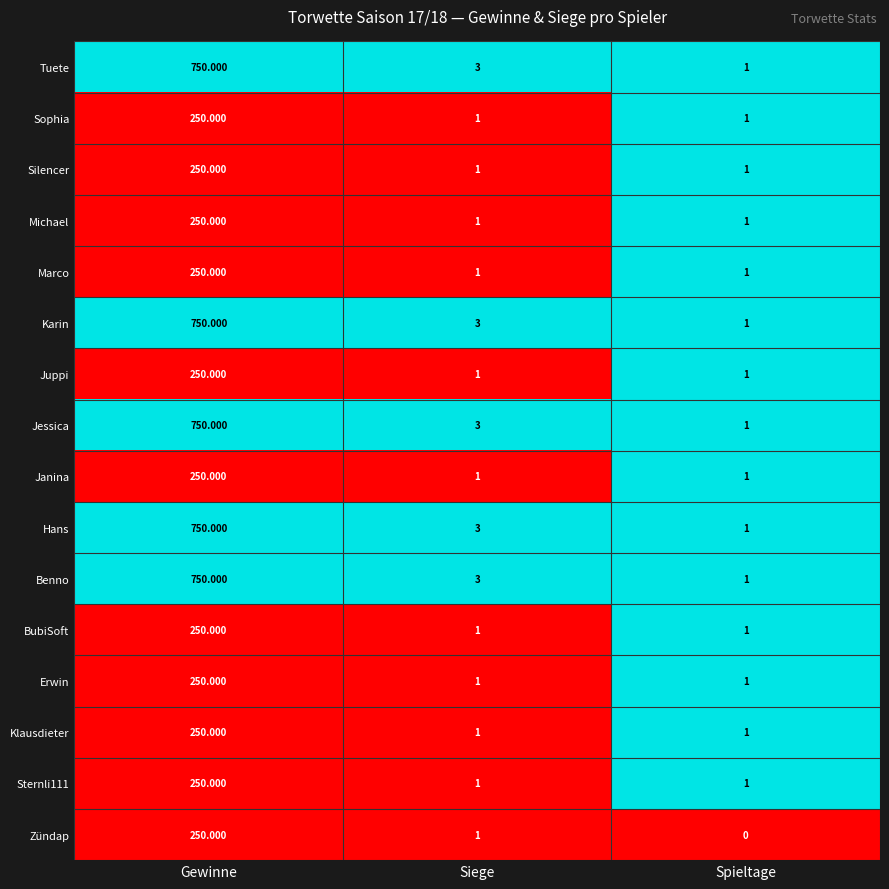

Which category has the highest value in the Silencer series?

Gewinne